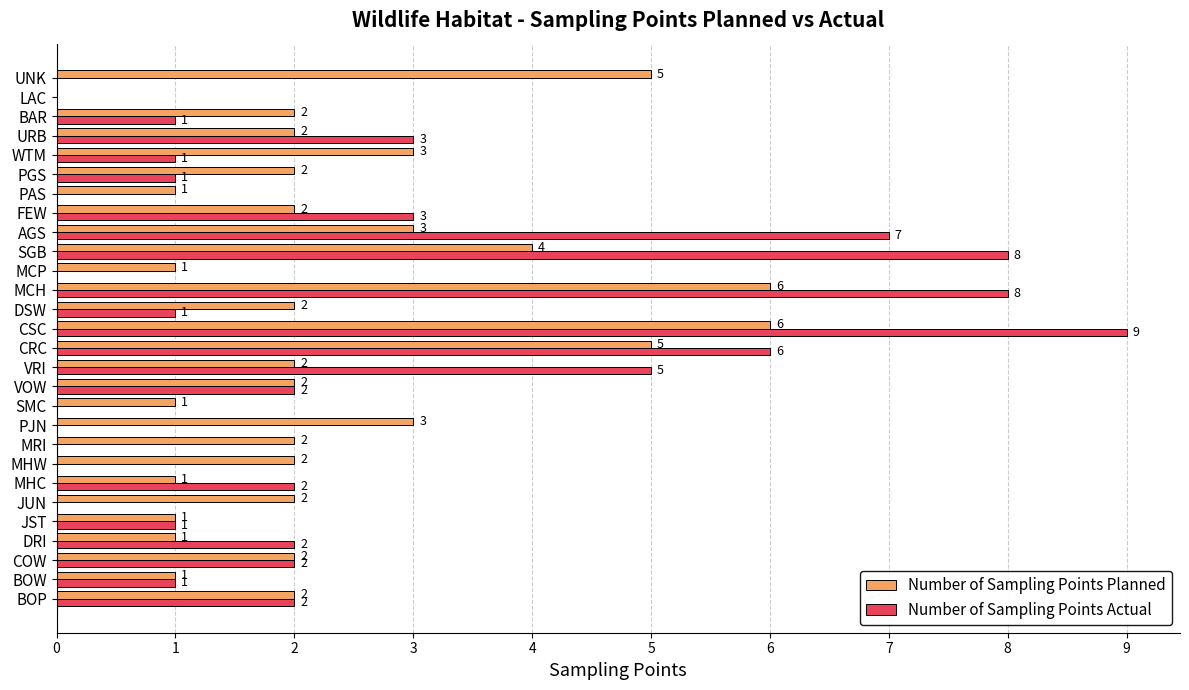

How many Number of Sampling Points Actual values are between 0 and 3?

22